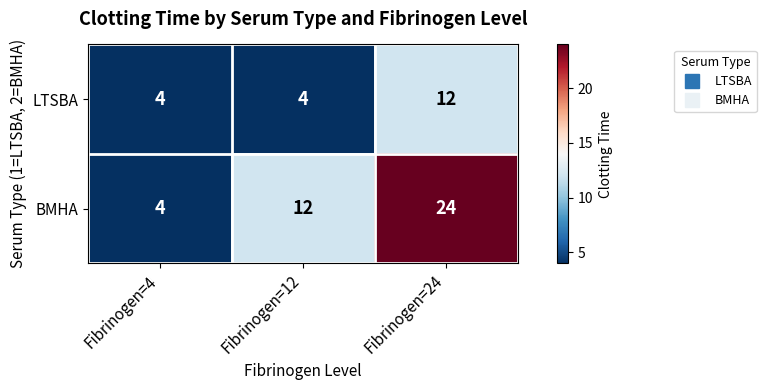

Reading left to right, extract all data points from this chart.

LTSBA: Fibrinogen=4=4	Fibrinogen=12=4	Fibrinogen=24=12
BMHA: Fibrinogen=4=4	Fibrinogen=12=12	Fibrinogen=24=24